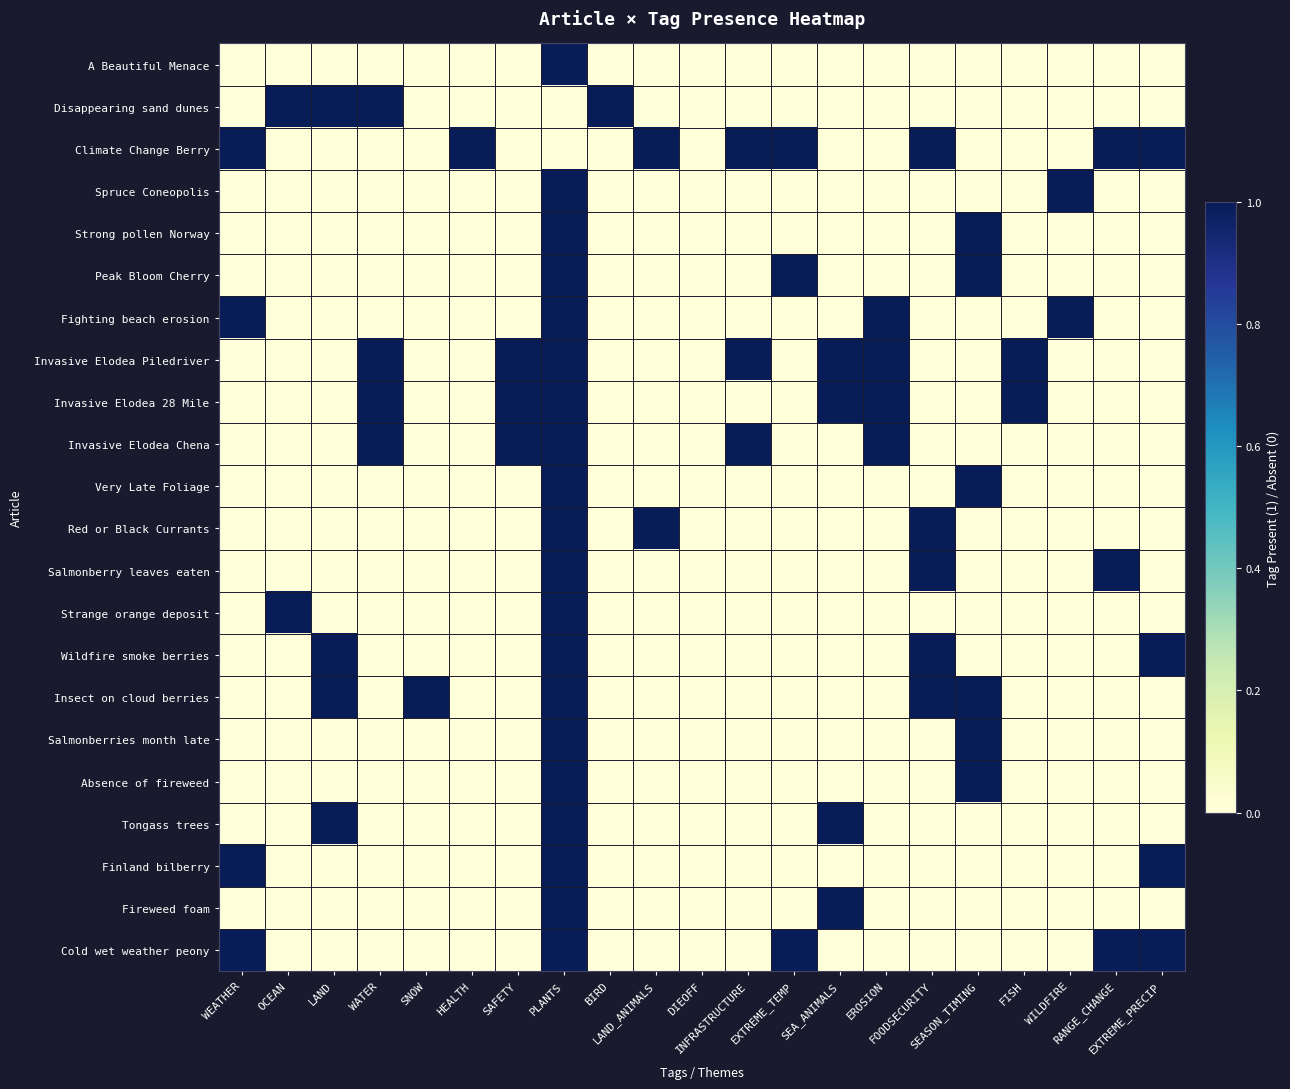

At which category is the sum across all series the highest?

PLANTS